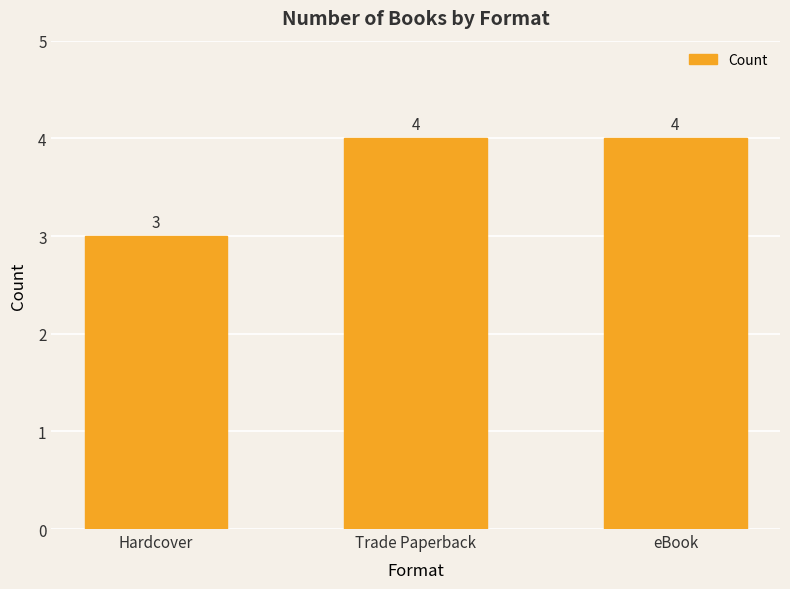

What is the change in value from Hardcover to Trade Paperback?

+1